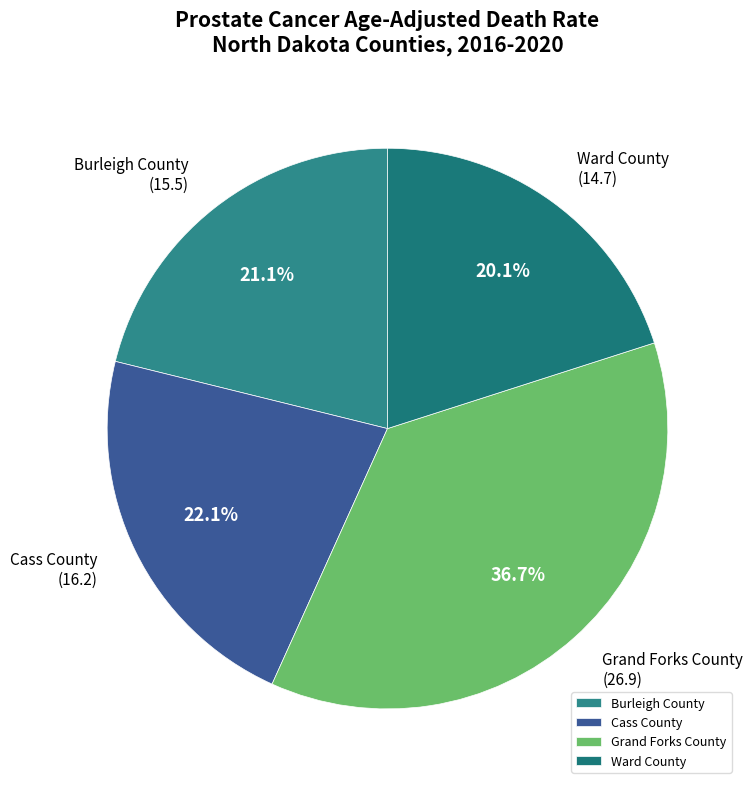

How many slices are in this pie chart?

4